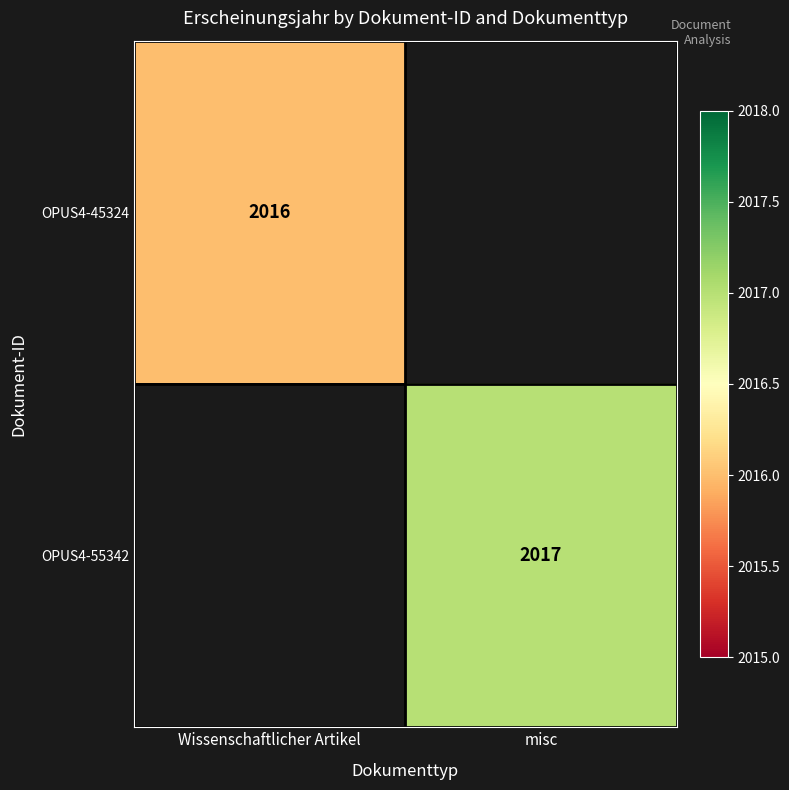

The value of OPUS4-45324 at Wissenschaftlicher Artikel is 2016. True or false?

True